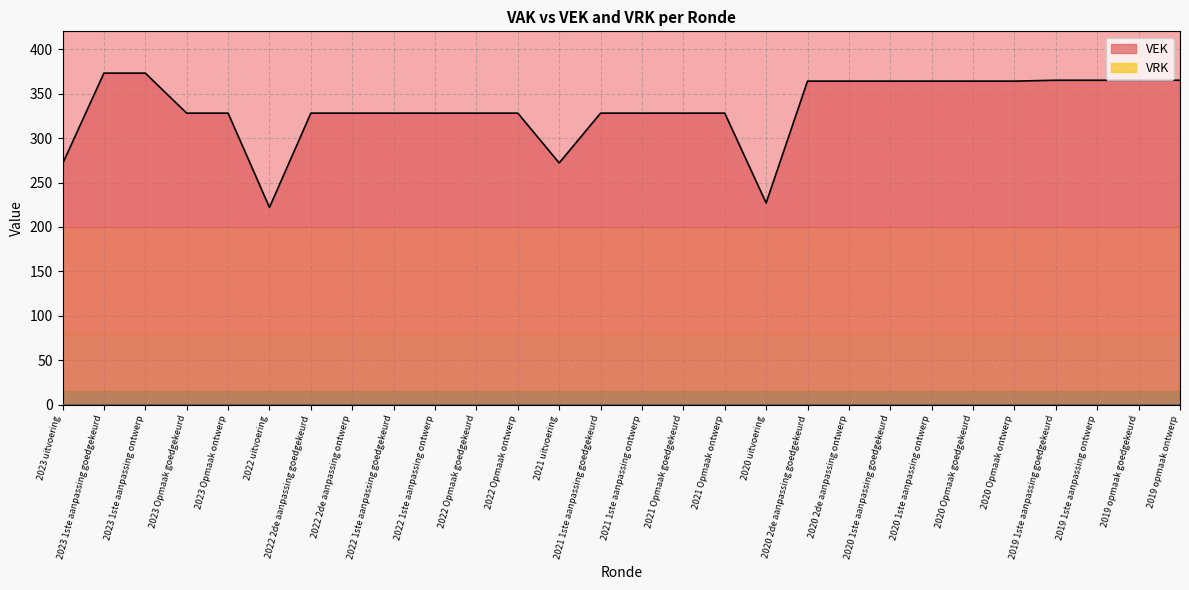

The chart shows a value of 625 at 2020 1ste aanpassing ontwerp. True or false?

False